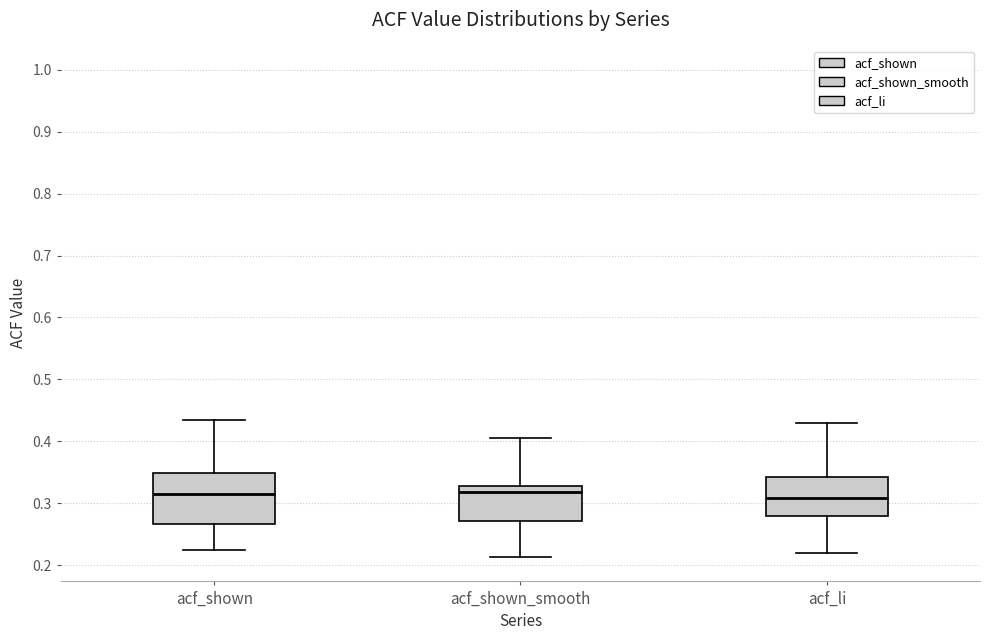

Reading left to right, read every box against the y-axis: the position of its median line, the range the box covers, and the ends of its whiskers. The values are not printed on the chart, so give them approximately, as read against the axis.

acf_shown: median 0.32, box 0.27 to 0.35, whiskers 0.22 to 0.43
acf_shown_smooth: median 0.32, box 0.27 to 0.33, whiskers 0.21 to 0.41
acf_li: median 0.31, box 0.28 to 0.34, whiskers 0.22 to 0.43